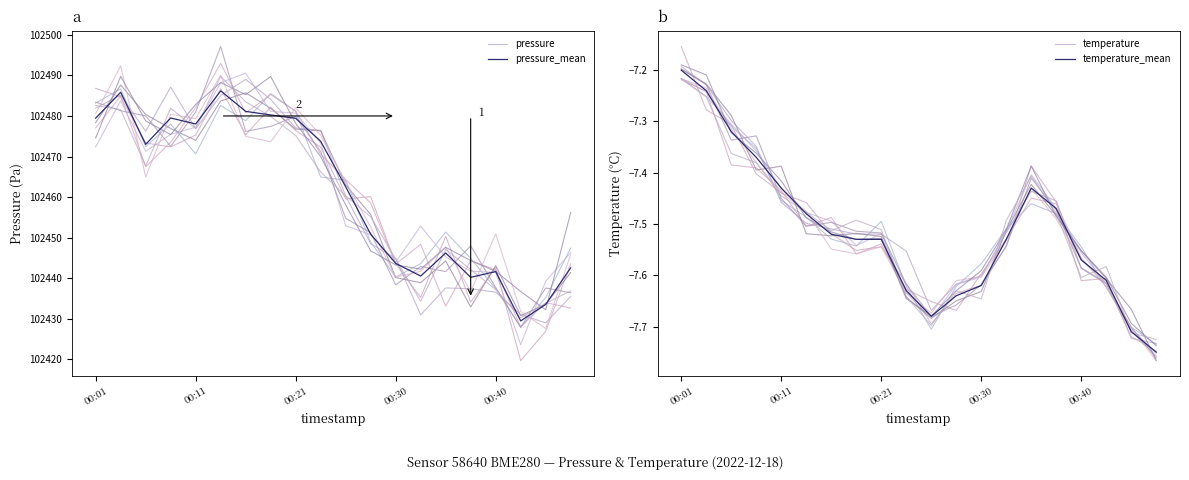

True or false: temperature has a value of -4.3 at 00:01.

False